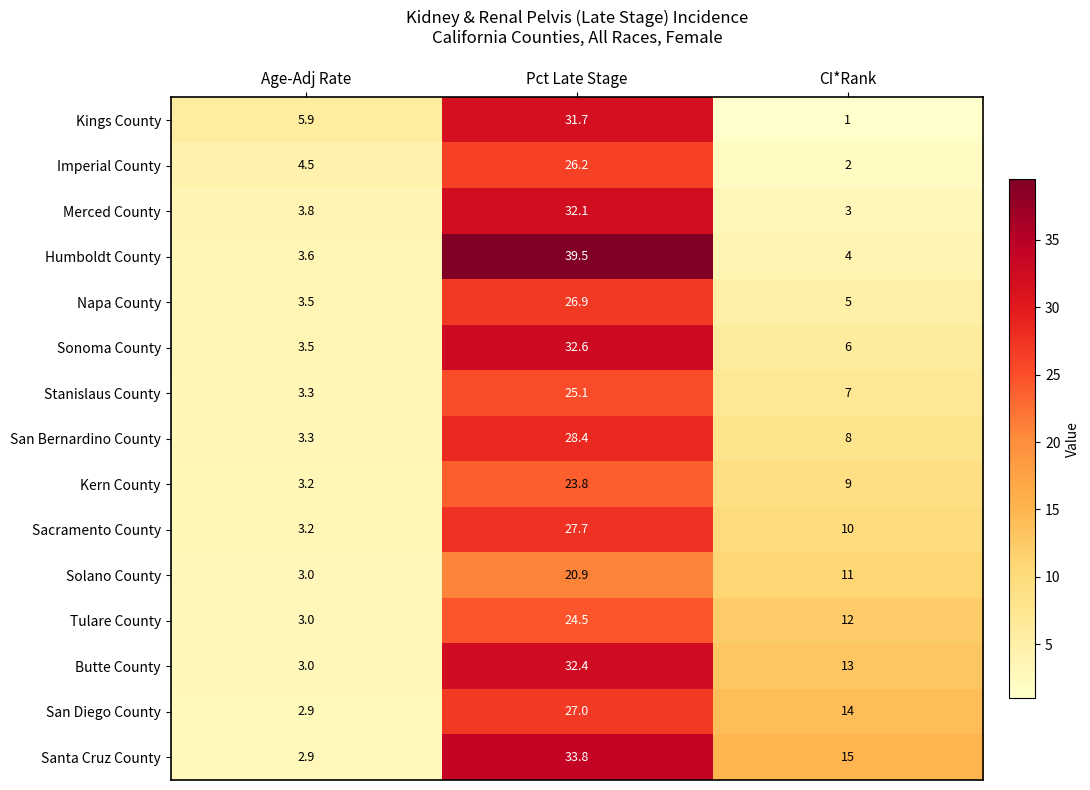

What is the difference between the maximum and second lowest values in the San Diego County series?

13.0